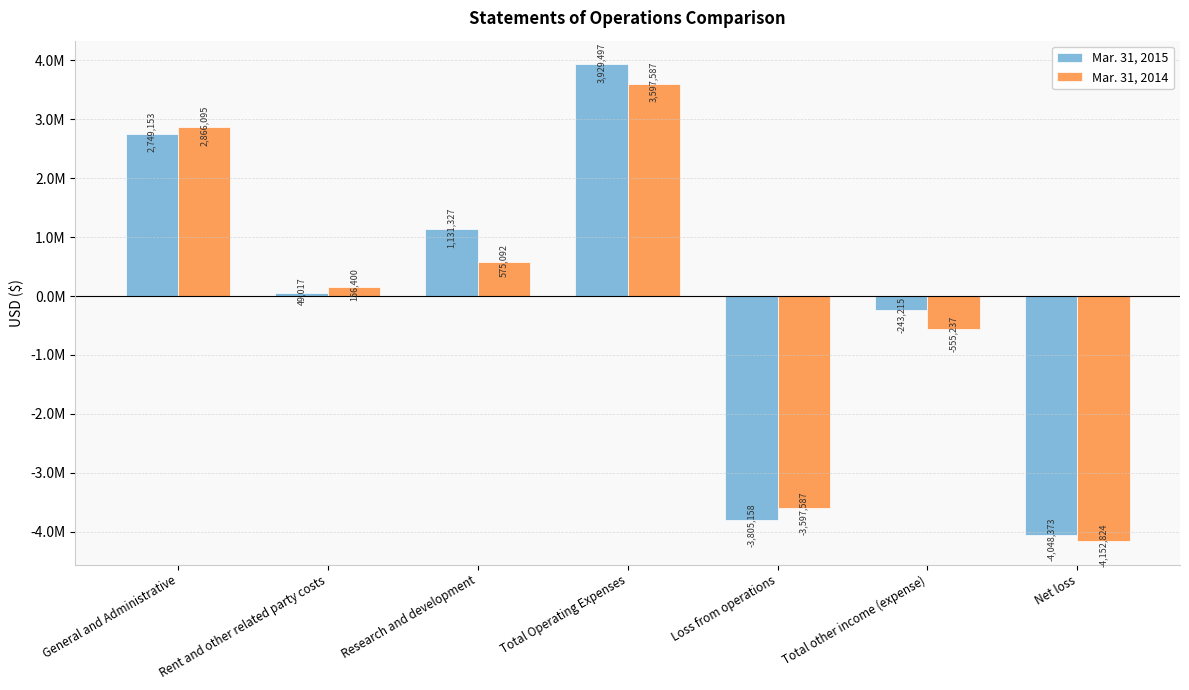

At which category is the sum across all series the highest?

Total Operating Expenses